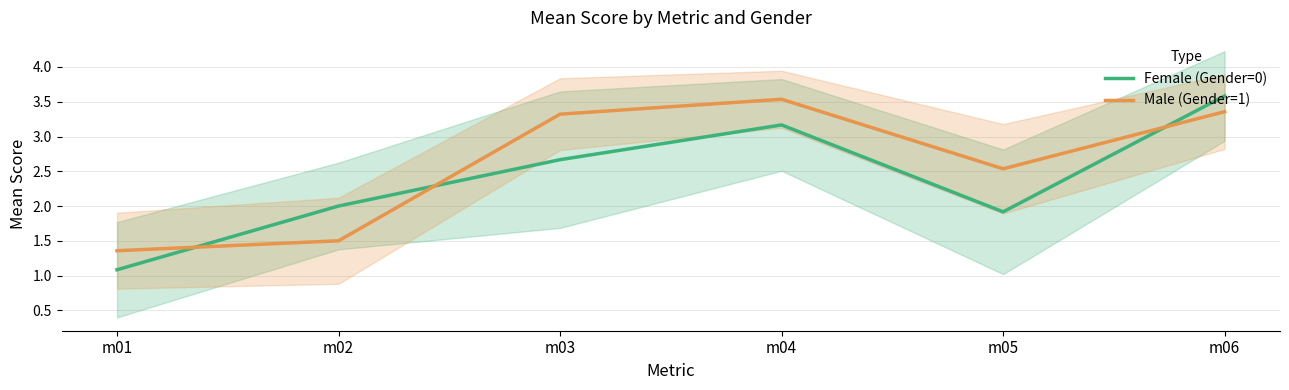

Which has a higher value, m02 or m06?

m06